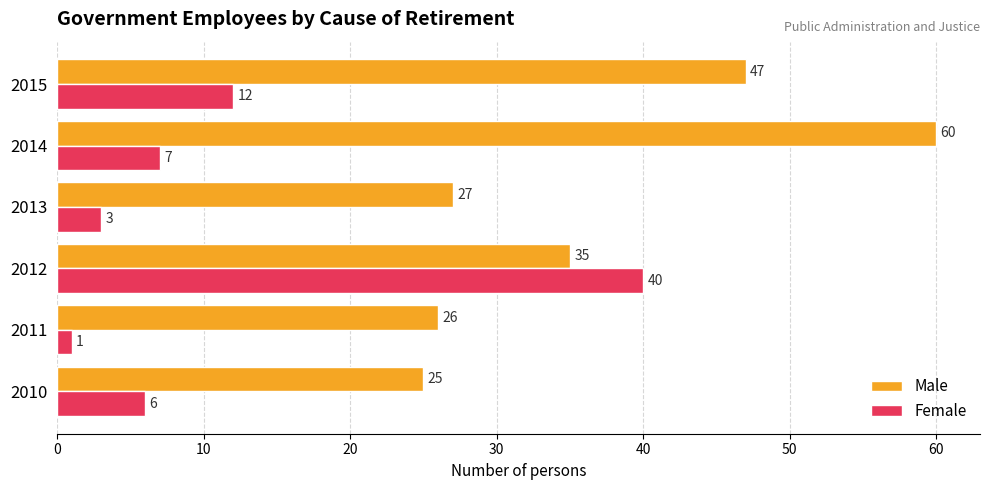

What is the greatest value displayed?

60